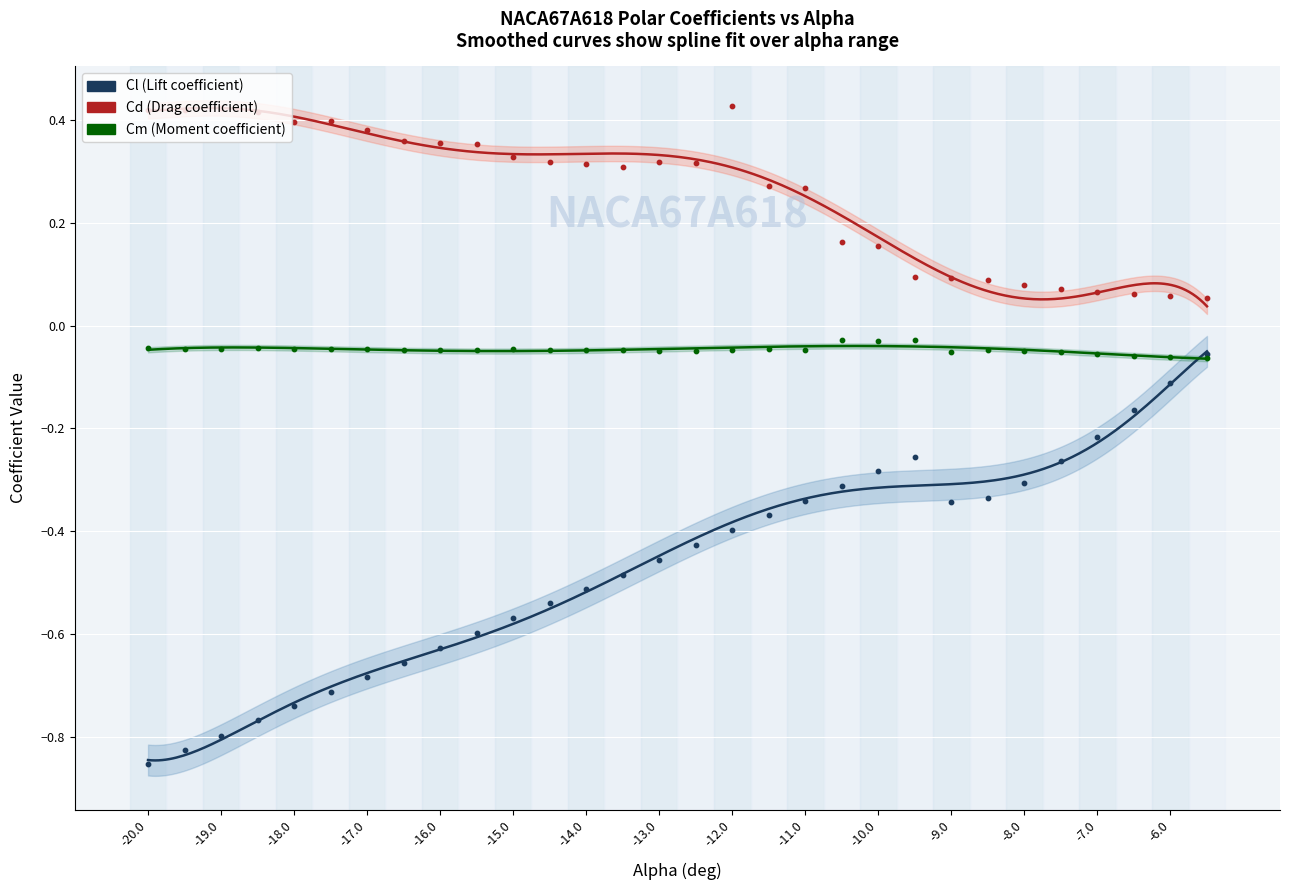

What are all the series names shown in the legend?

Cl, Cd, Cm